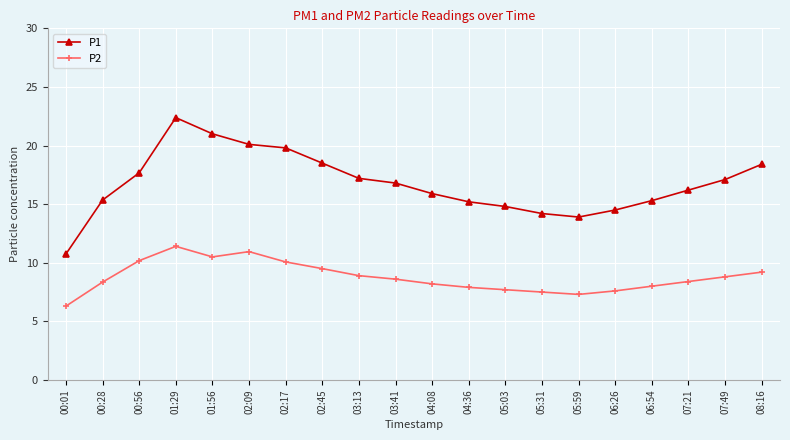

What is the difference between the P1 values at 03:13 and 04:36?

2.0